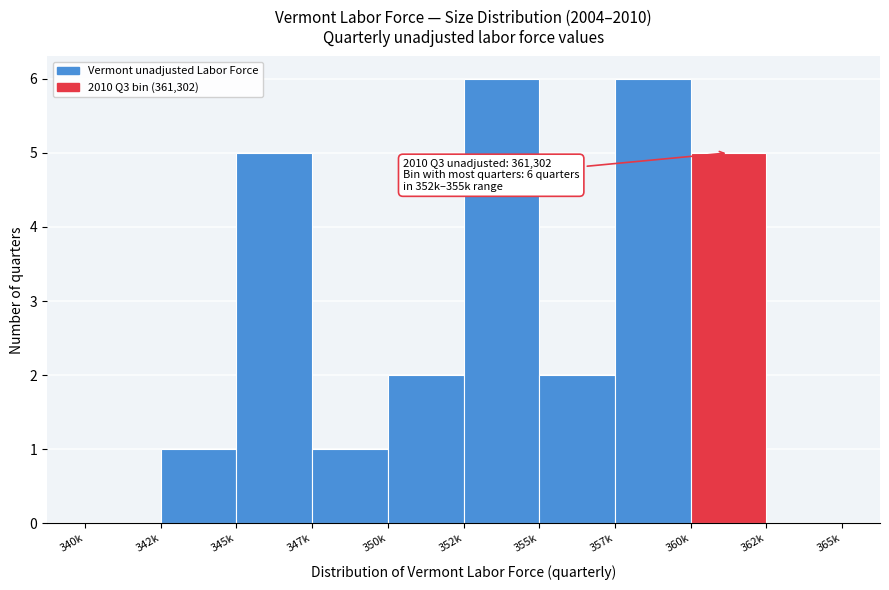

Reading left to right, extract all data points from this chart.

340k=0	342k=1	345k=5	347k=1	350k=2	352k=6	355k=2	357k=6	360k=5	362k=0